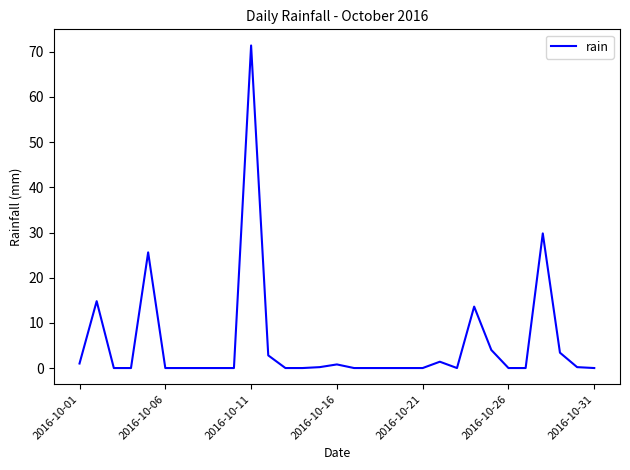

What is the difference between the maximum and minimum values?

71.4